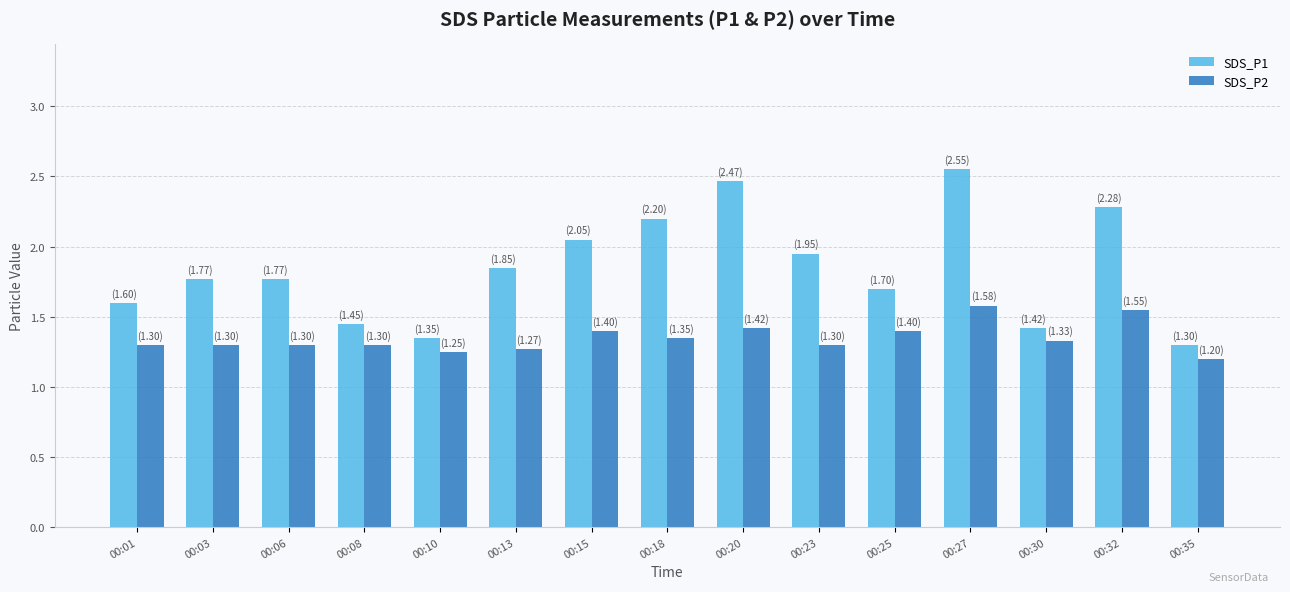

List the series in order of their overall mean, lowest first.

SDS_P2, SDS_P1